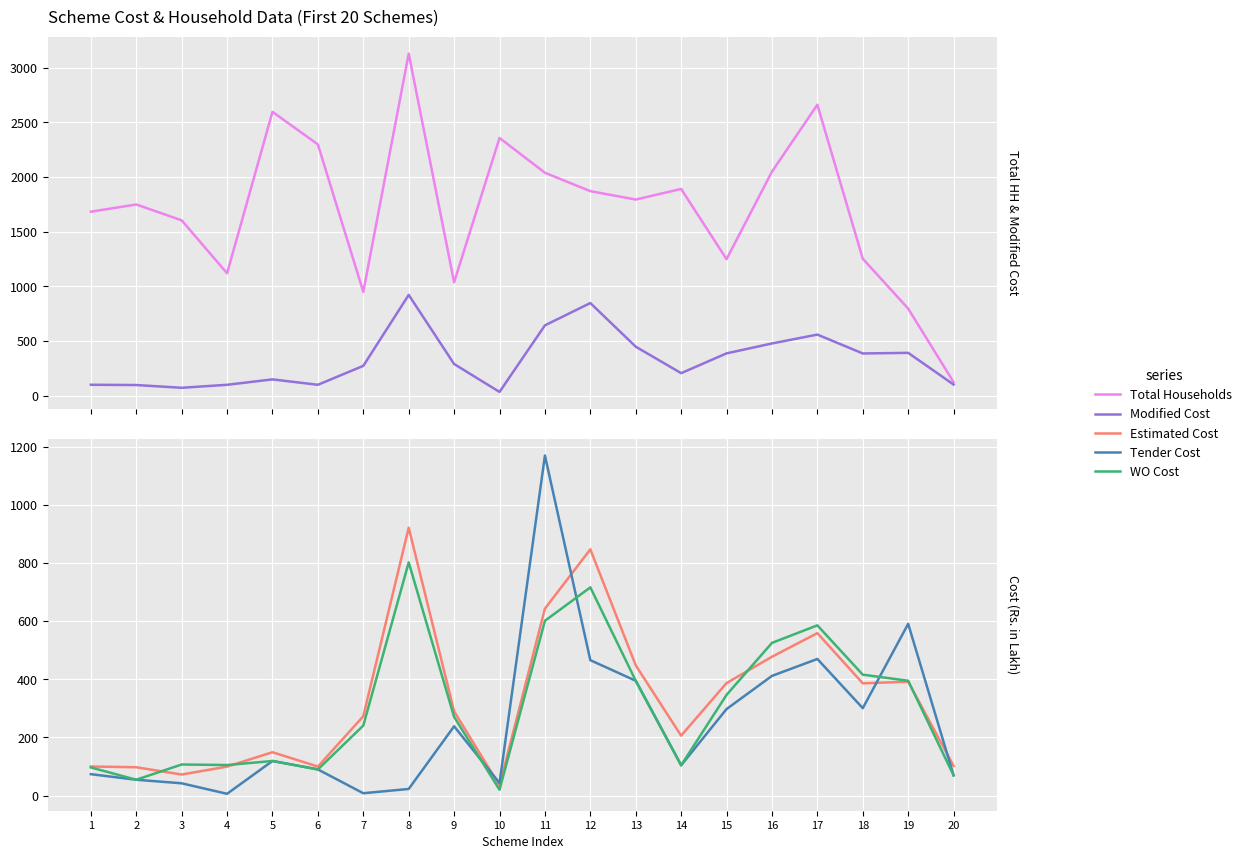

How many data points in WO Cost are less than 270?

10